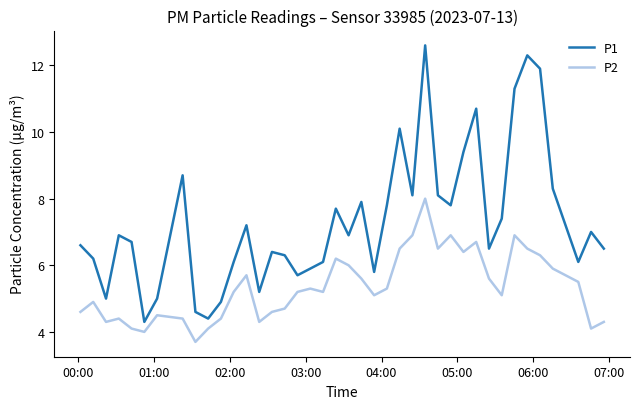

Reading right to left, list all the values displayed in this chart.

P1: 6.5	7.0	6.1	8.3	11.9	12.3	11.3	7.4	6.5	10.7	9.4	7.8	8.1	12.6	8.1	10.1	7.8	5.8	7.9	6.9	7.7	6.1	5.9	5.7	6.3	6.4	5.2	7.2	6.1	4.9	4.4	4.6	8.7	5.0	4.3	6.7	6.9	5.0	6.2	6.6
P2: 4.3	4.1	5.5	5.9	6.3	6.5	6.9	5.1	5.6	6.7	6.4	6.9	6.5	8.0	6.9	6.5	5.3	5.1	5.6	6.0	6.2	5.2	5.3	5.2	4.7	4.6	4.3	5.7	5.2	4.4	4.1	3.7	4.4	4.5	4.0	4.1	4.4	4.3	4.9	4.6